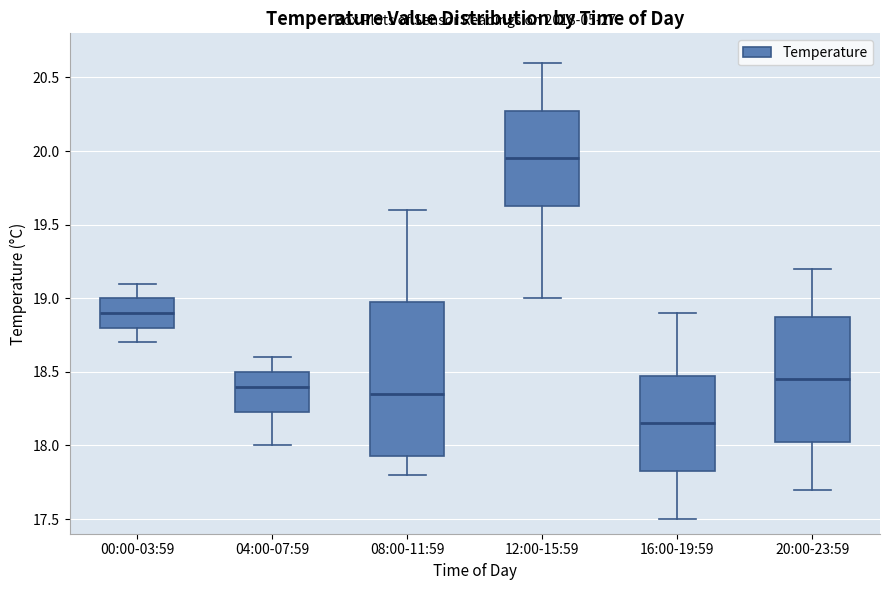

Which box has the highest median line?

12:00-15:59